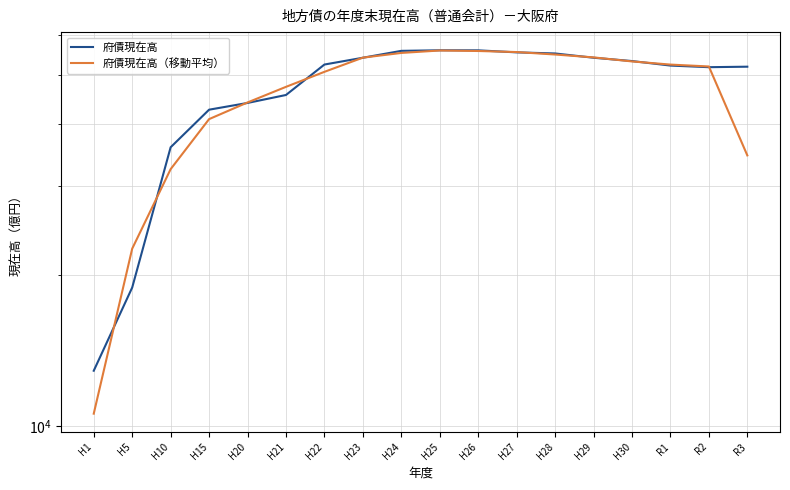

Reading right to left, extract all data points from this chart.

府債現在高: R3=51924.0	R2=51807.0	R1=52192.0	H30=53285.0	H29=54100.0	H28=55170.0	H27=55448.0	H26=55966.0	H25=55981.0	H24=55835.0	H23=54098.0	H22=52440.0	H21=45608.0	H20=43973.0	H15=42636.0	H10=35890.0	H5=18867.0	H1=12886.0
府債現在高（移動平均）: R3=34577.0	R2=51974.3	R1=52428.0	H30=53192.3	H29=54185.0	H28=54906.0	H27=55528.0	H26=55798.3	H25=55927.3	H24=55304.7	H23=54124.3	H22=50715.3	H21=47340.3	H20=44072.3	H15=40833.0	H10=32464.3	H5=22547.7	H1=10584.3